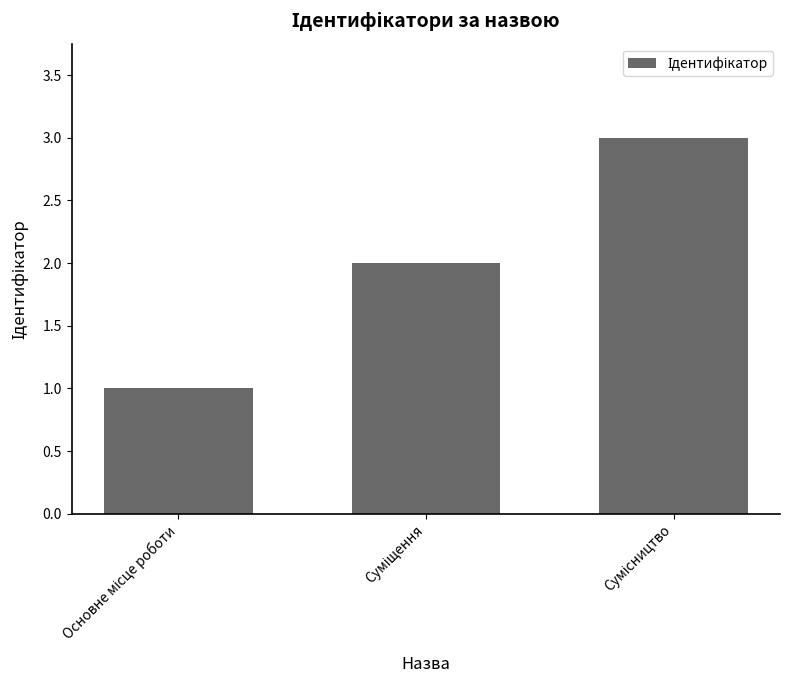

What is the greatest value displayed?

3